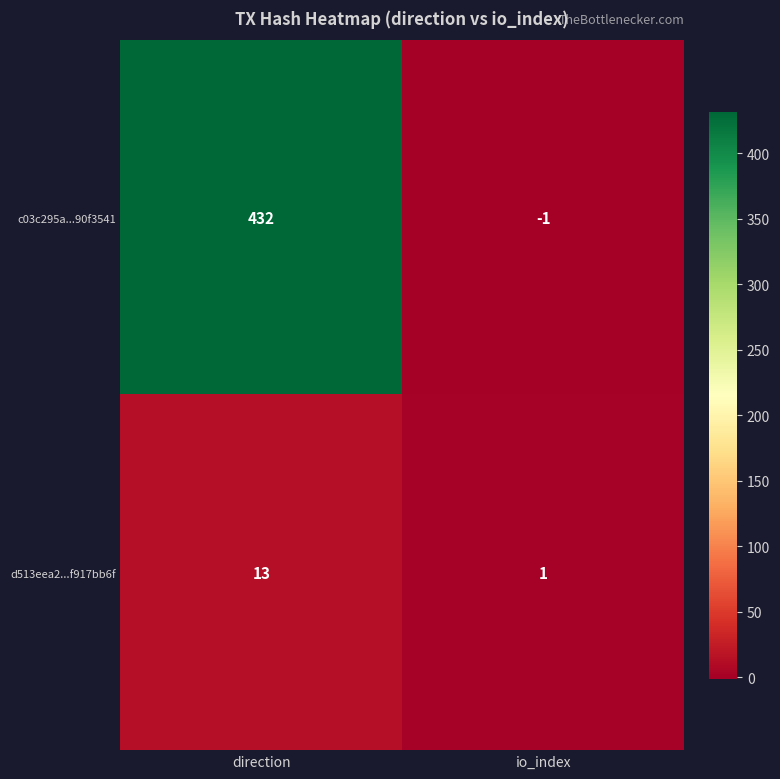

At which label is c03c295a...90f3541 closest to 215?

io_index